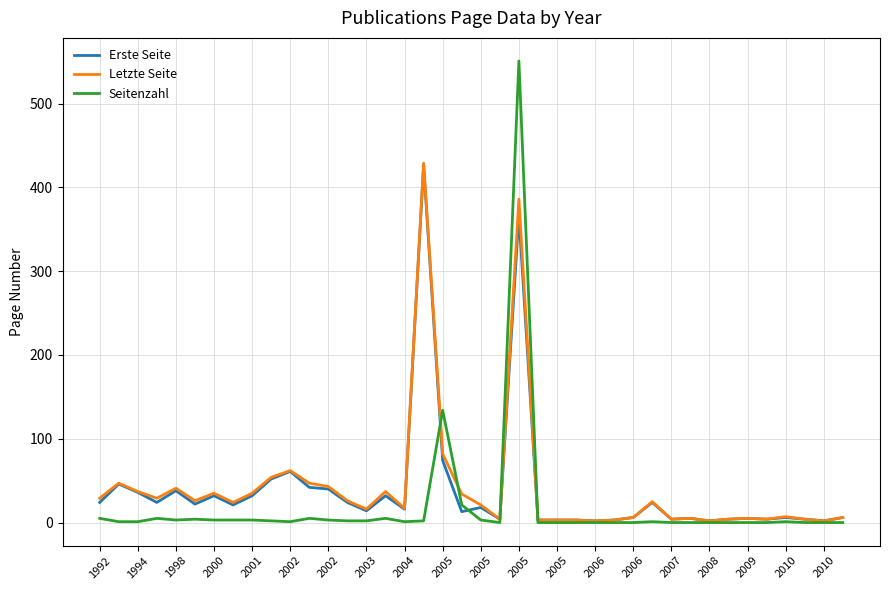

What is the maximum value shown in the chart?

551